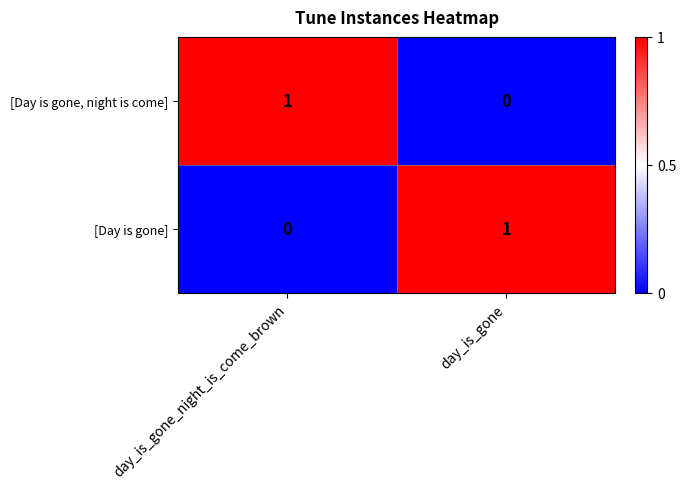

The value of [Day is gone, night is come] at day_is_gone_night_is_come_brown is 1. True or false?

True